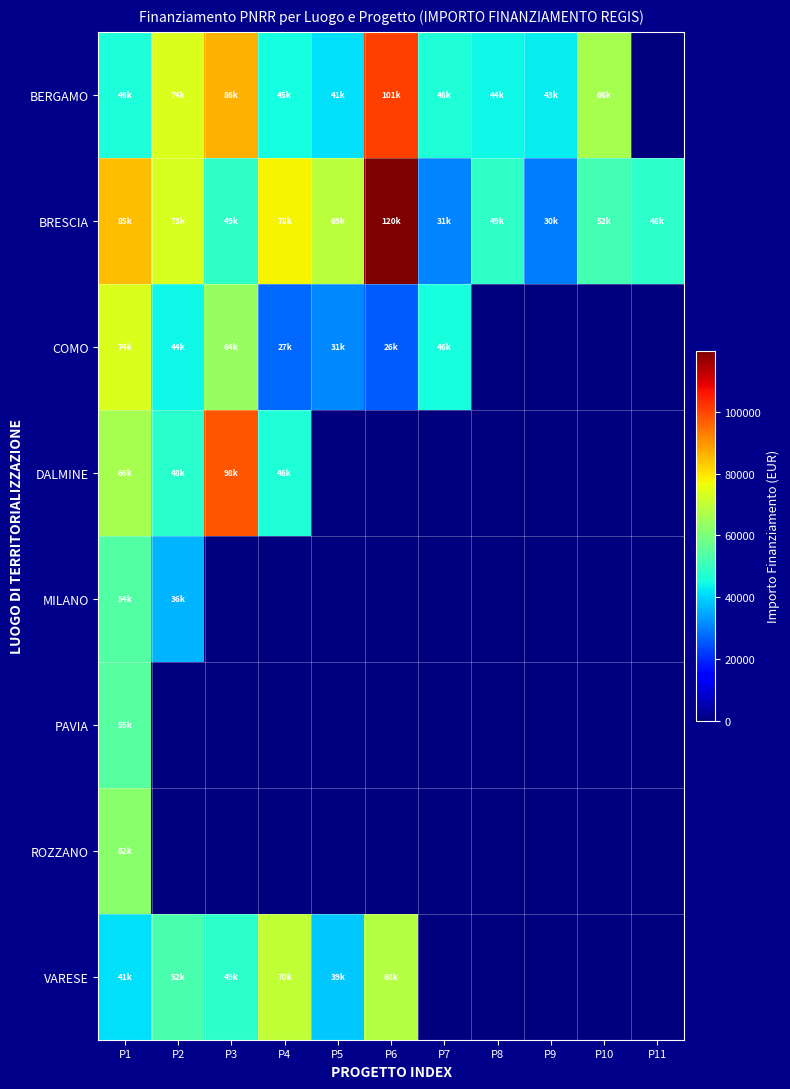

Which has a higher value, P6 or P9?

P6